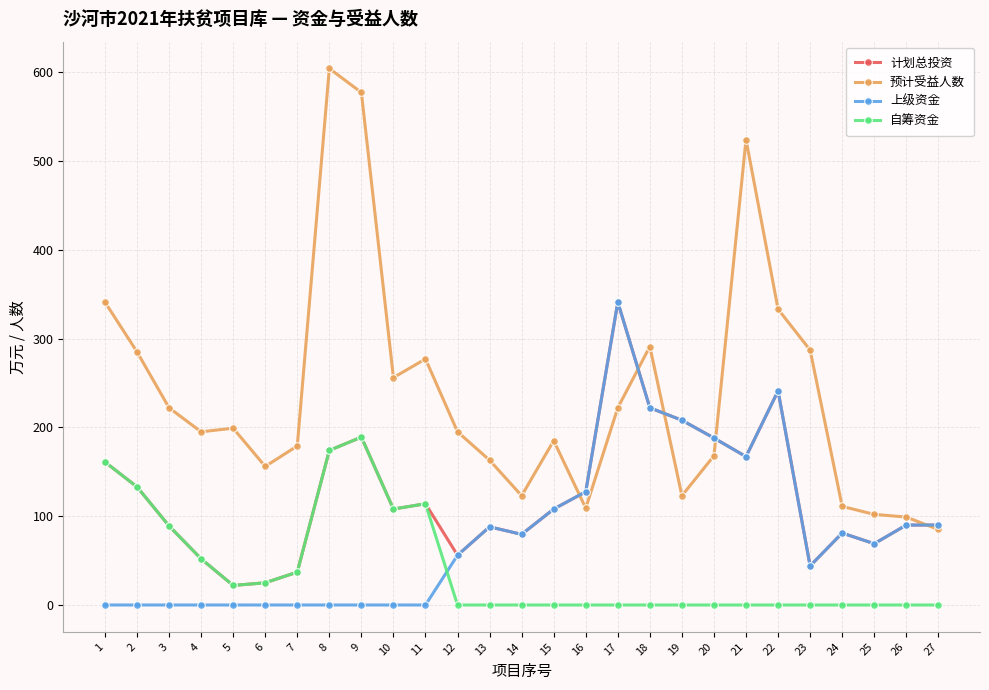

The value of 预计受益人数 at 12 is 195.0. True or false?

True